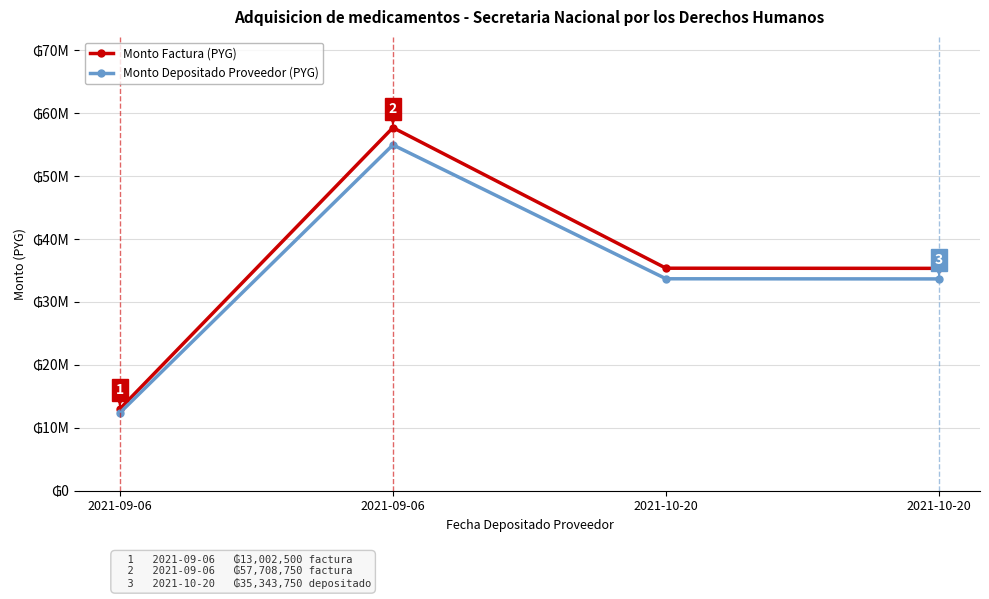

Does the chart have visible grid lines?

Yes